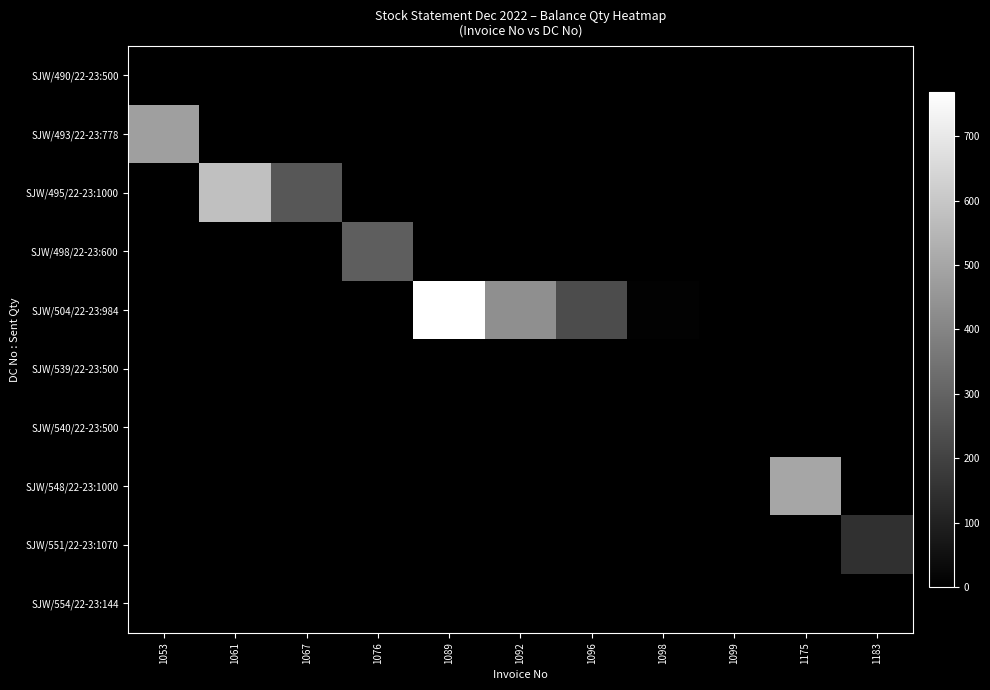

Count the number of data series in this chart.

10